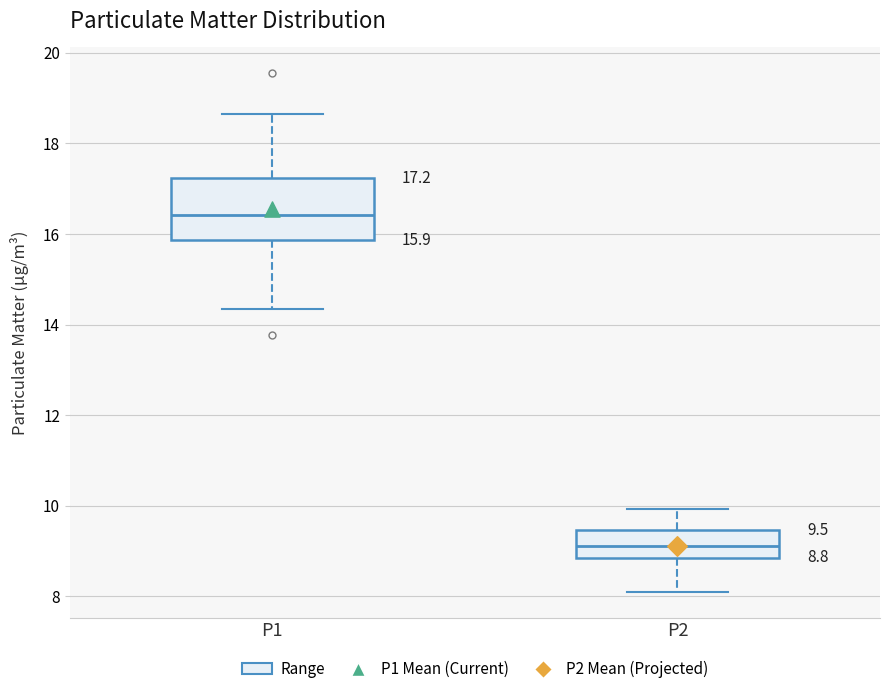

Comparing the boxes themselves (not the whiskers), which one is the tallest?

P1